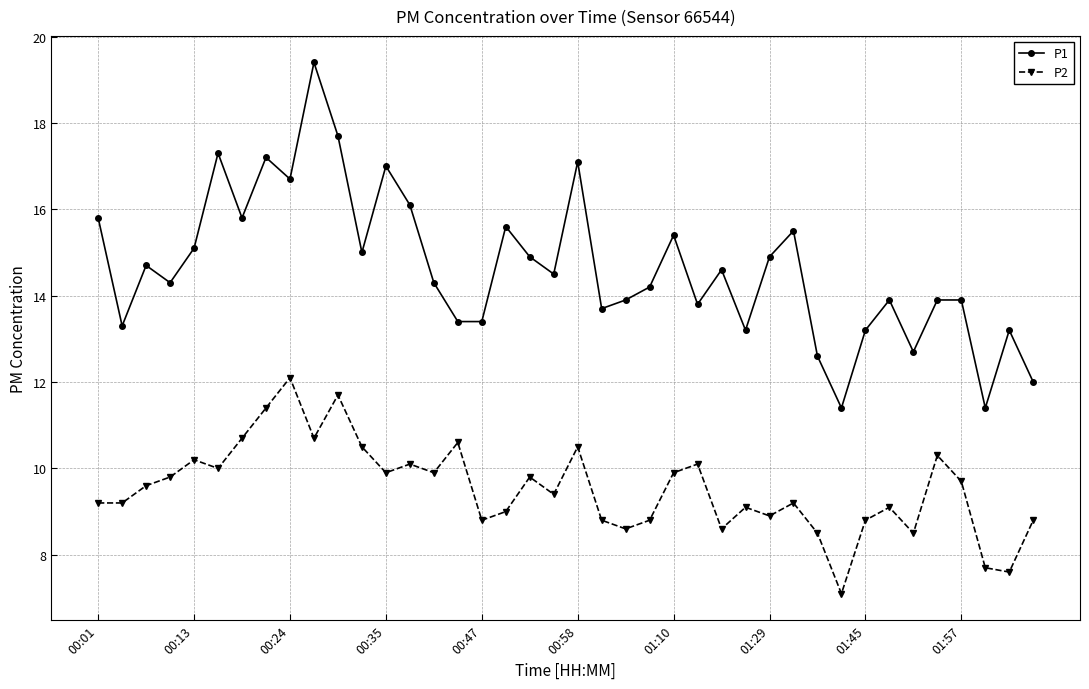

What is the difference between the maximum and minimum values in the P2 series?

5.0